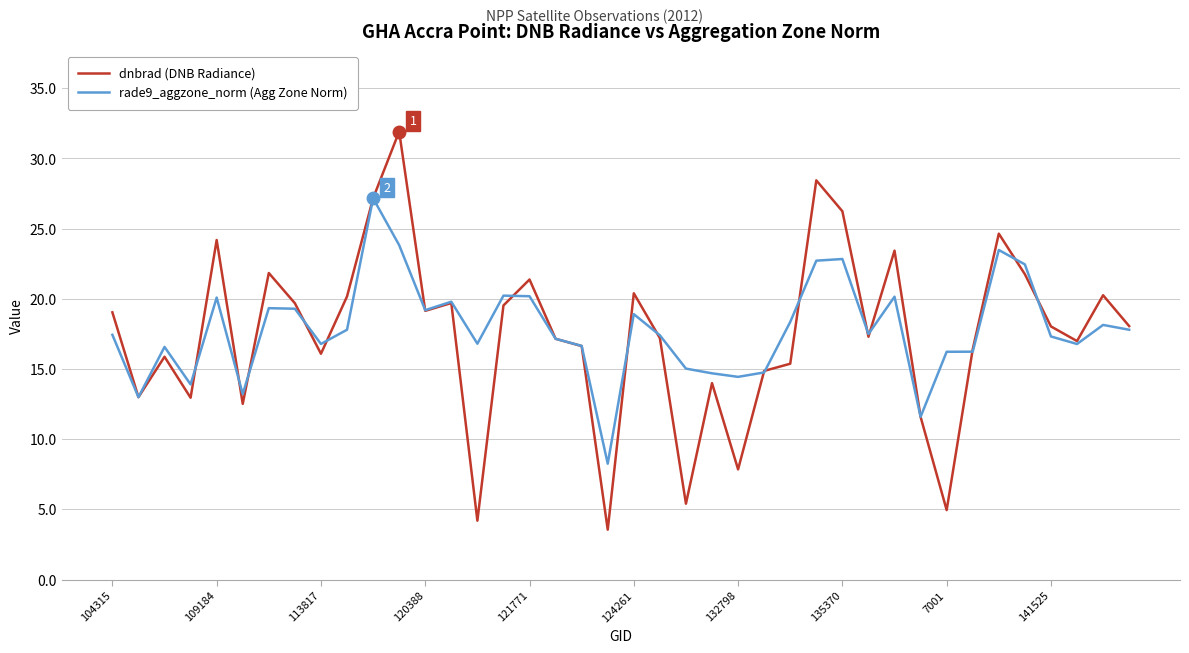

Which series has the largest range (max minus min)?

dnbrad (DNB Radiance)